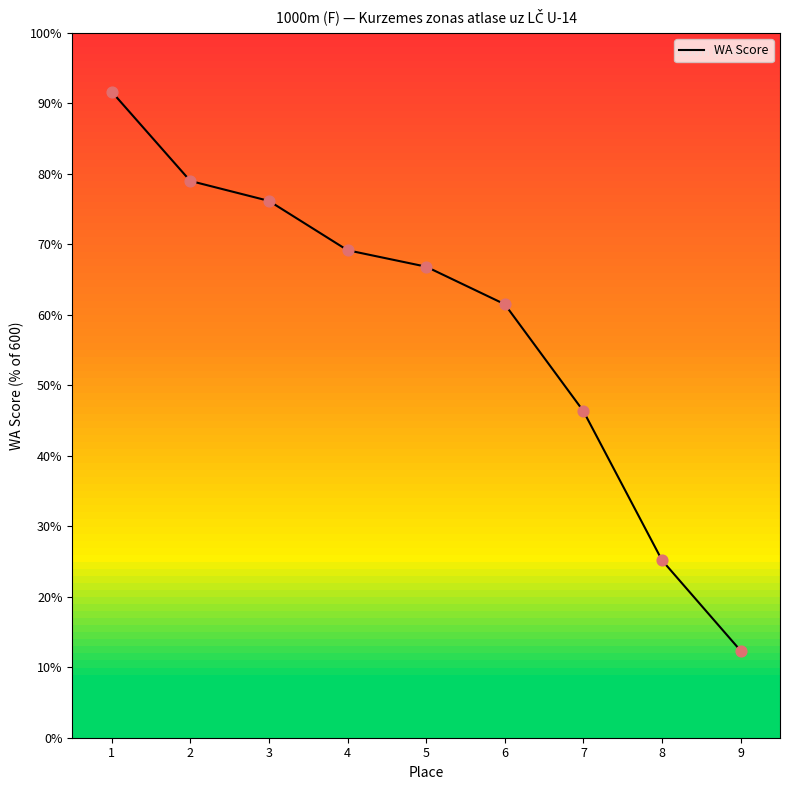

Approximately how many times larger is the value at 8 compared to 4?

0.4